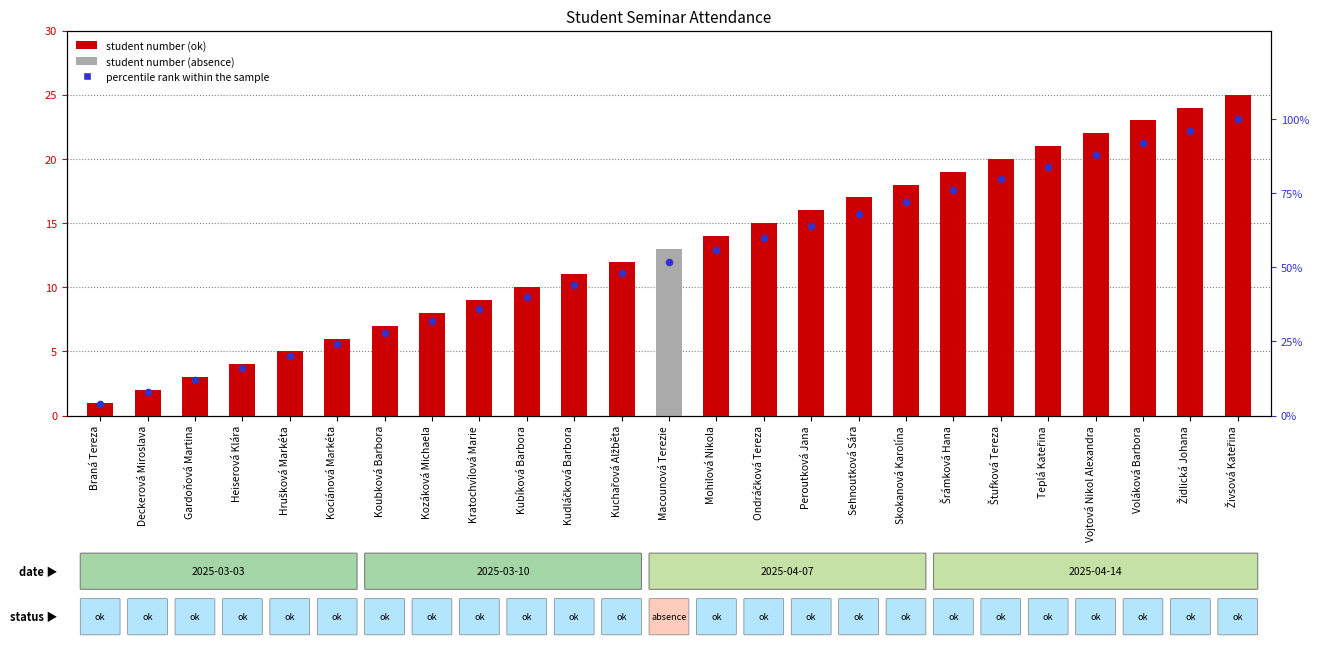

At which category is the sum across all series the highest?

Živsová Kateřina